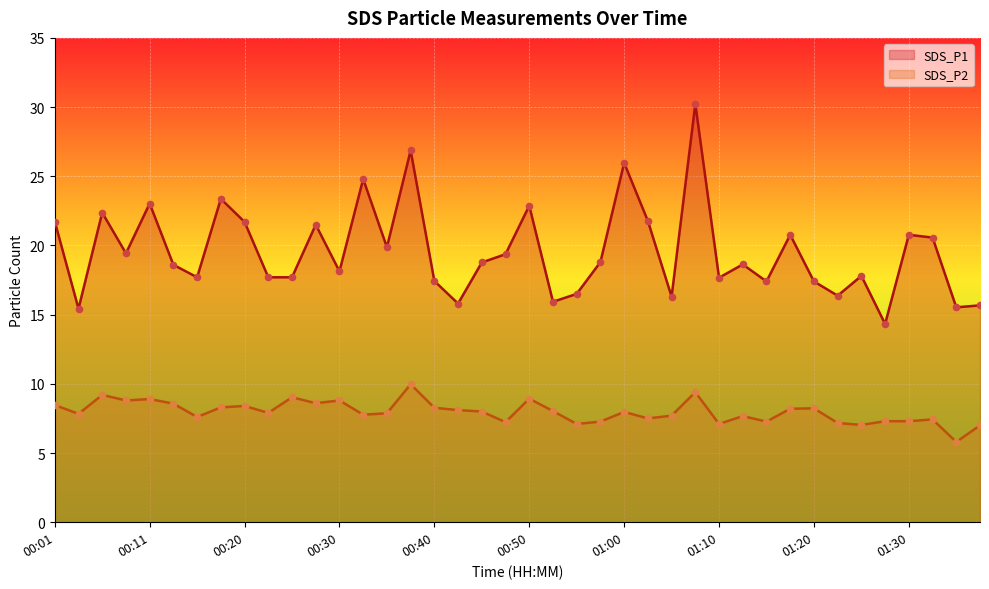

Which series reaches the minimum Y coordinate?

SDS_P2 line